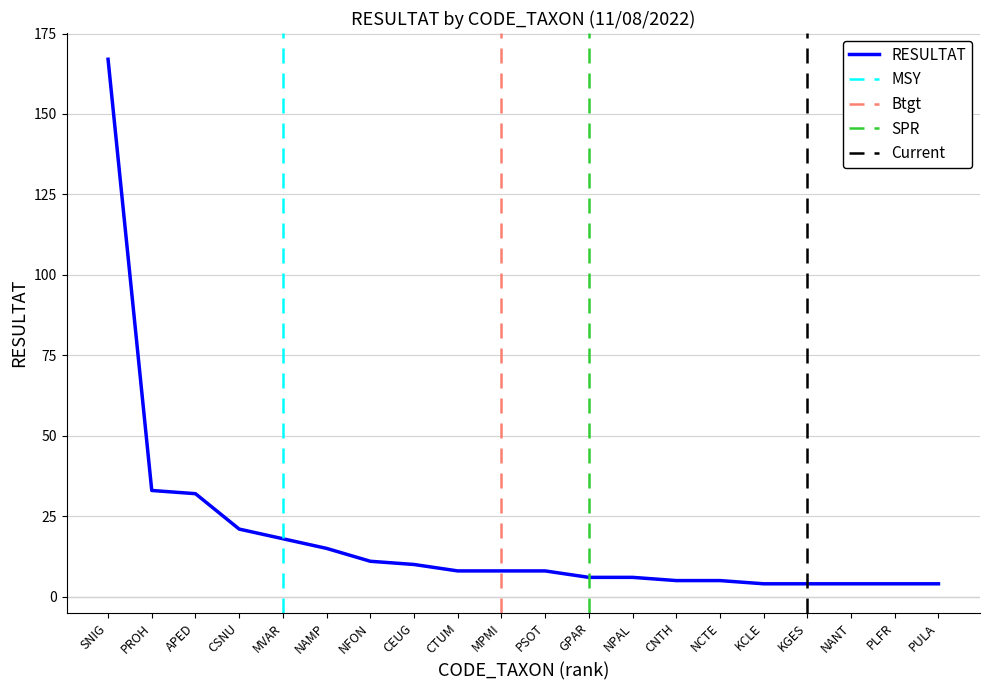

Which category has the highest value across all series?

SNIG